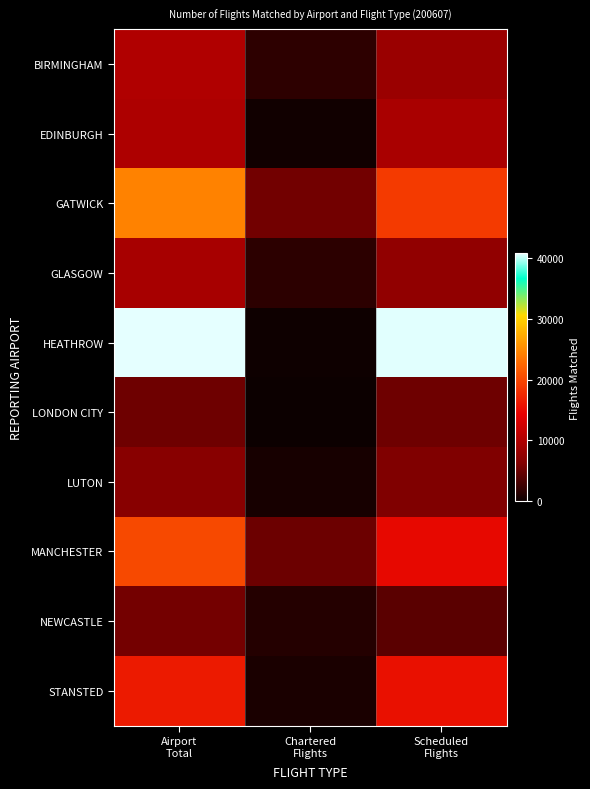

Which series has the widest spread of values?

HEATHROW